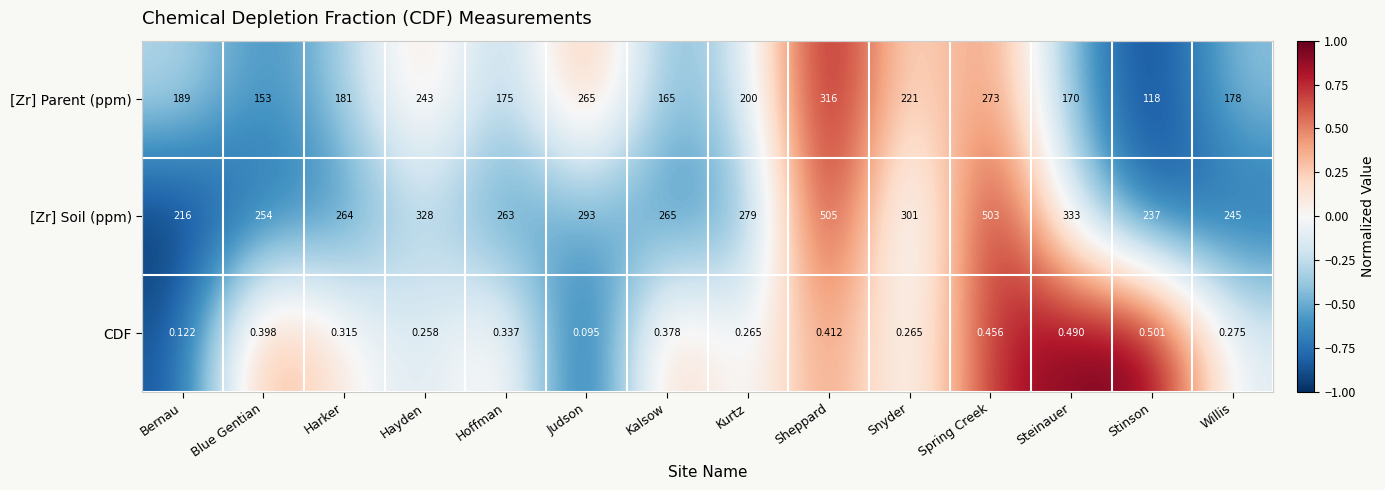

Which label corresponds to the smallest value in the chart?

Judson